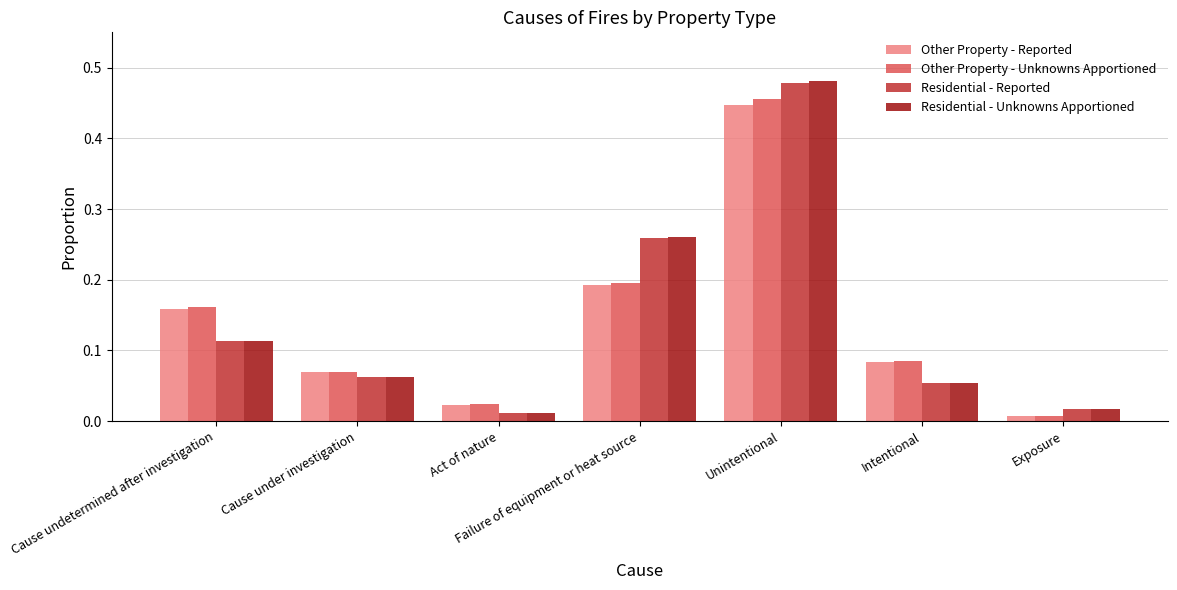

The Residential - Unknowns Apportioned series shows 0.0 at Intentional. True or false?

False